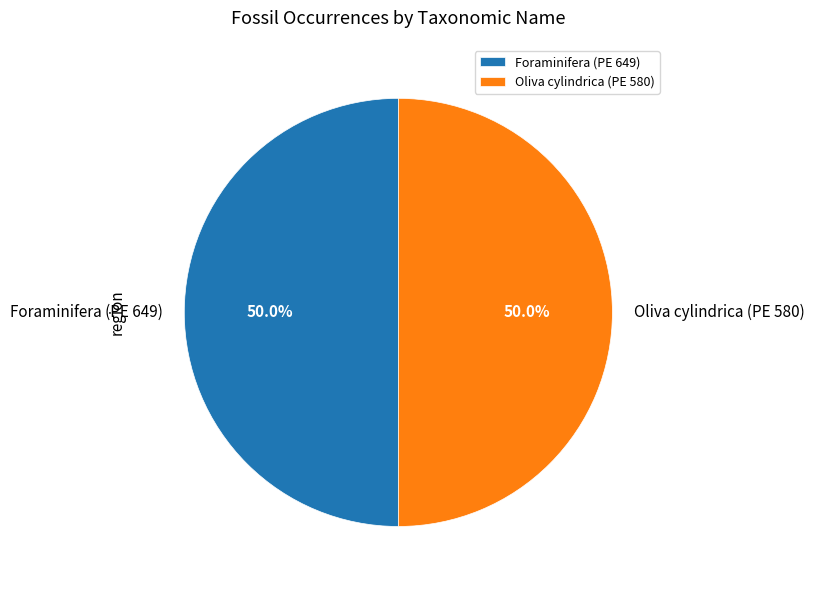

Is it true that Oliva cylindrica (PE 580) is 50% of the pie?

True